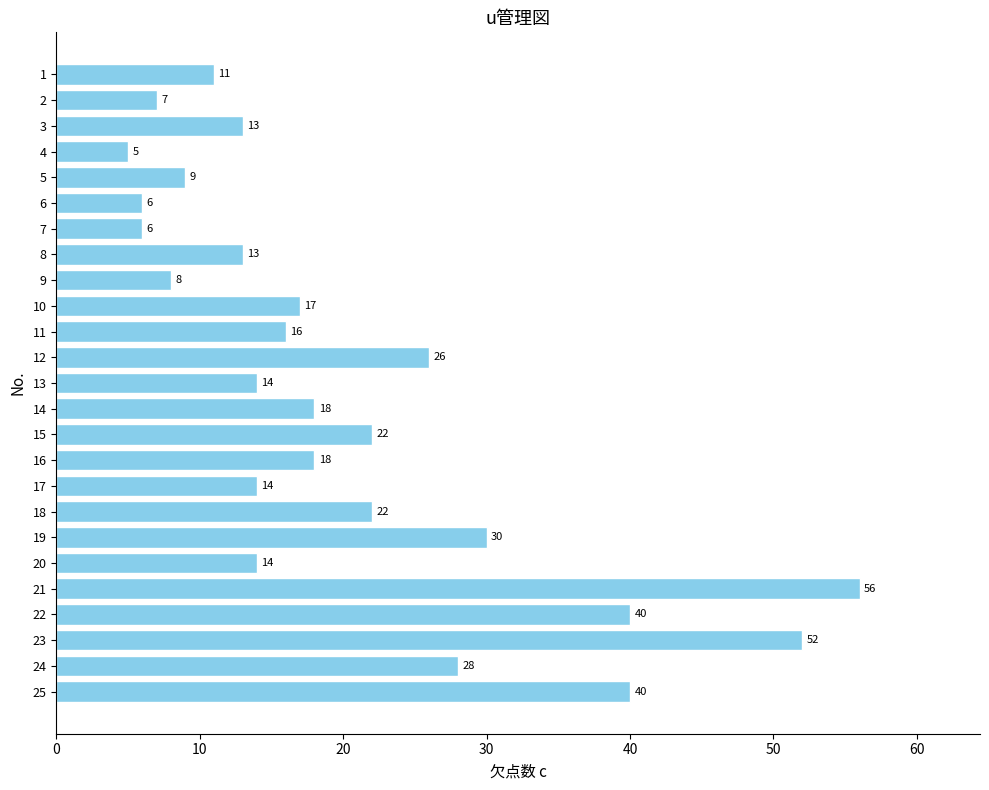

What is the value of the 5th bar from the top?

9